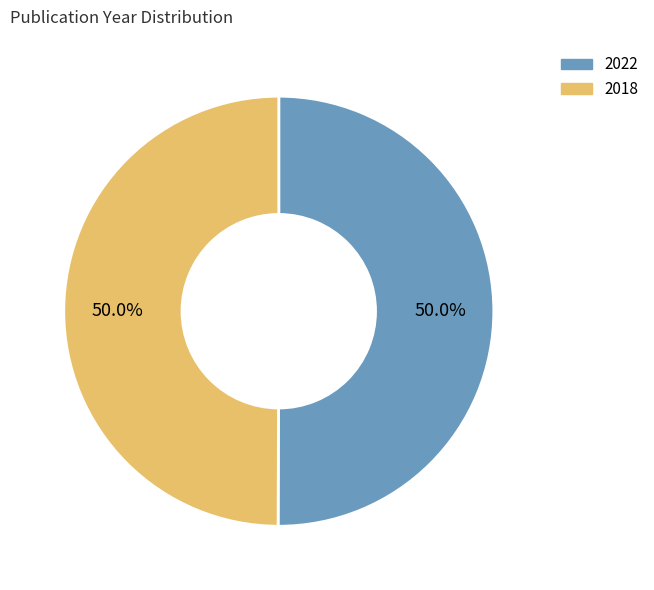

Count the number of slices in the pie.

2